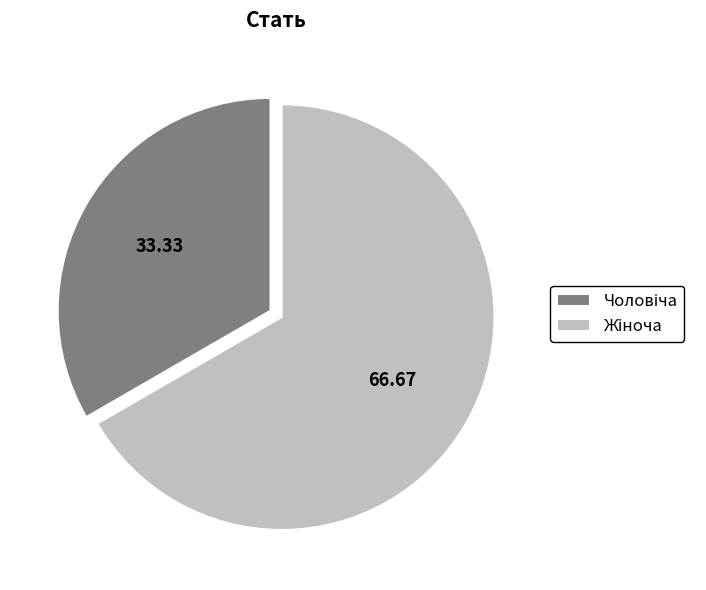

Does any single category account for the majority?

Yes